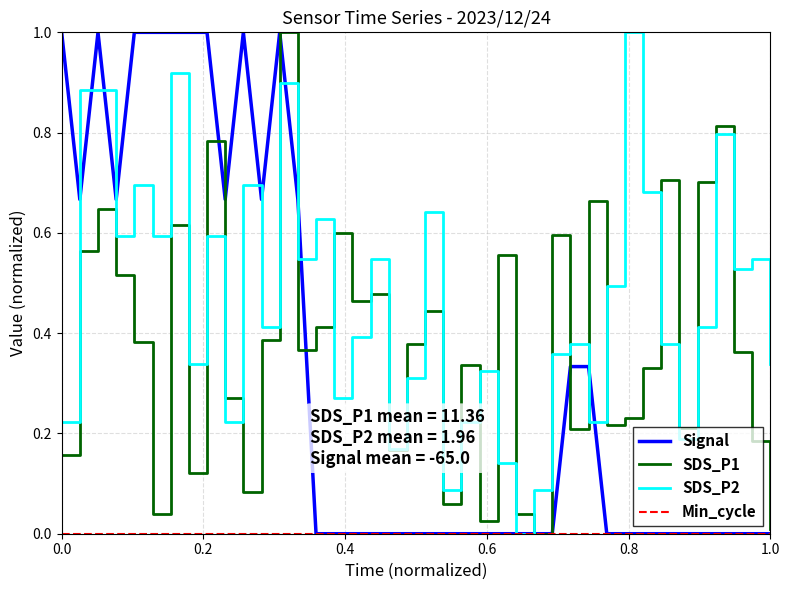

Which series has the largest total across all categories?

SDS_P2